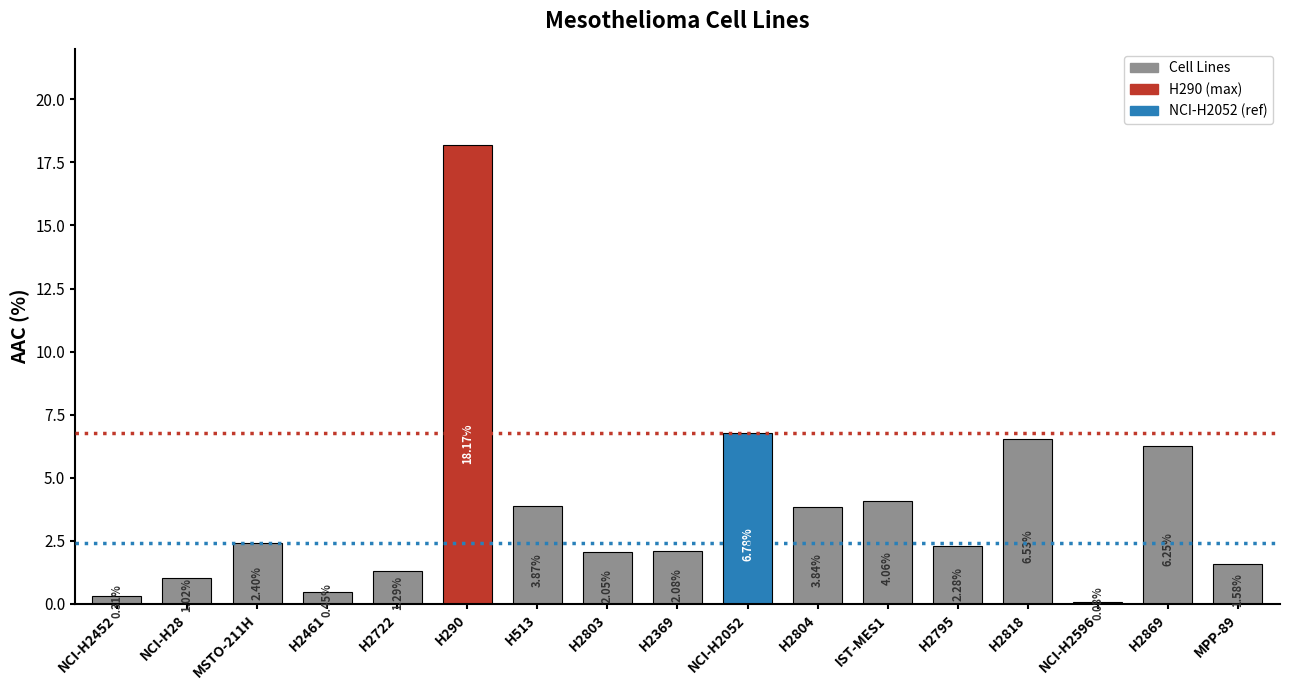

What is the average value?

3.7